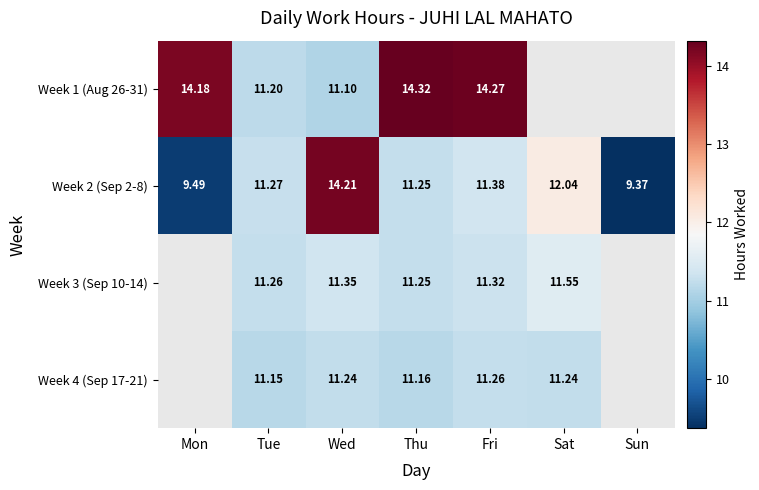

Which has a higher value, Thu or Fri?

Thu